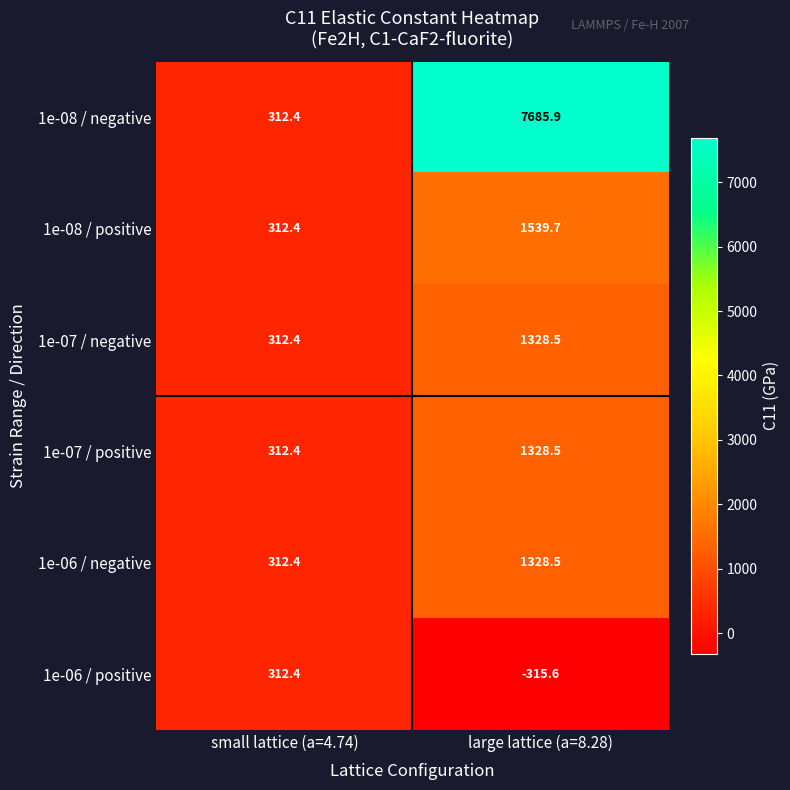

How many categories are shown in the chart?

2